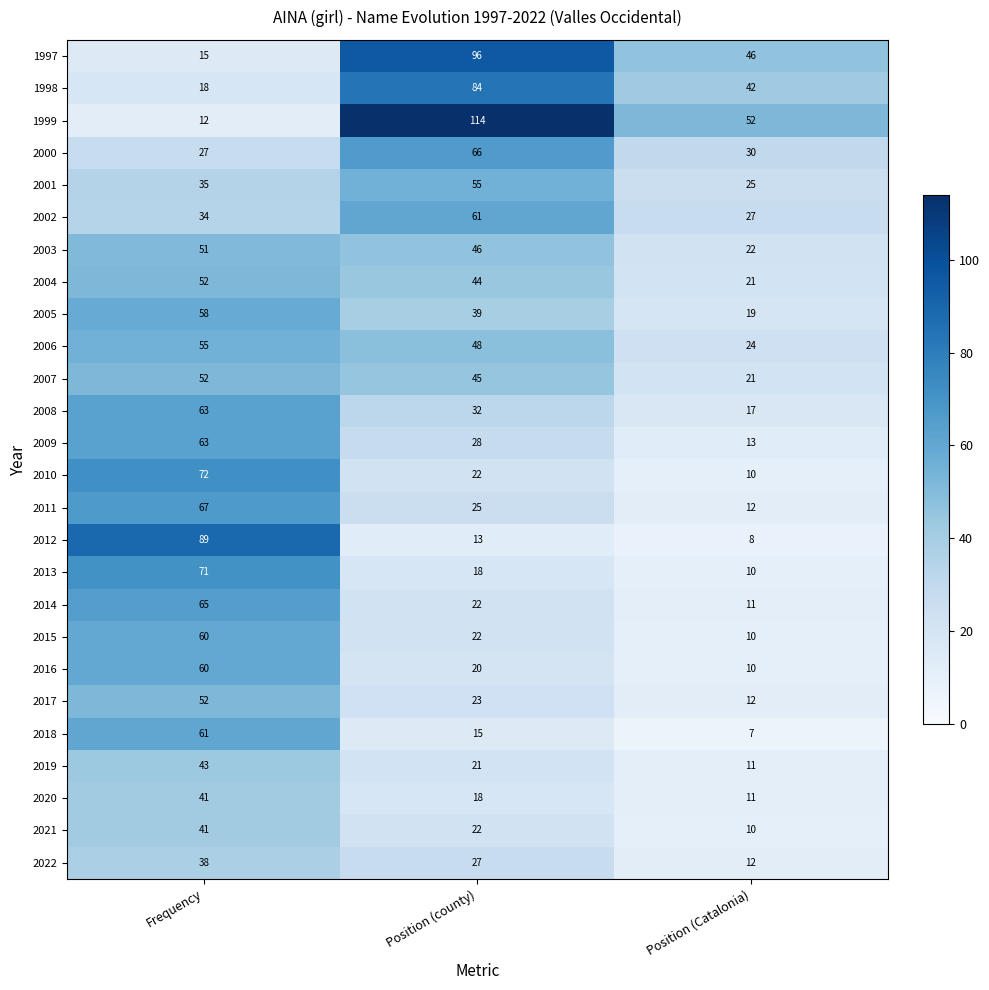

At which category is the sum across all series the highest?

Frequency